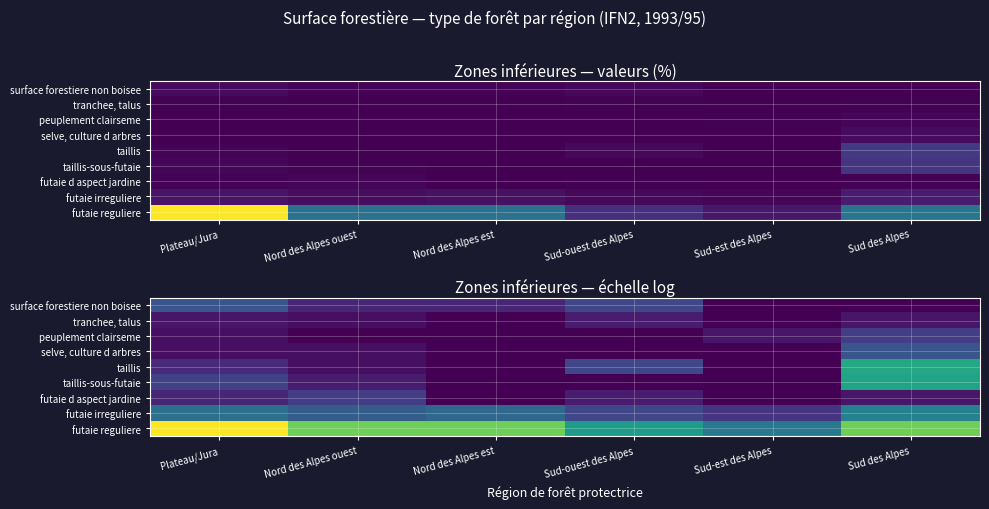

How many data points in futaie d aspect jardine are above 0?

4